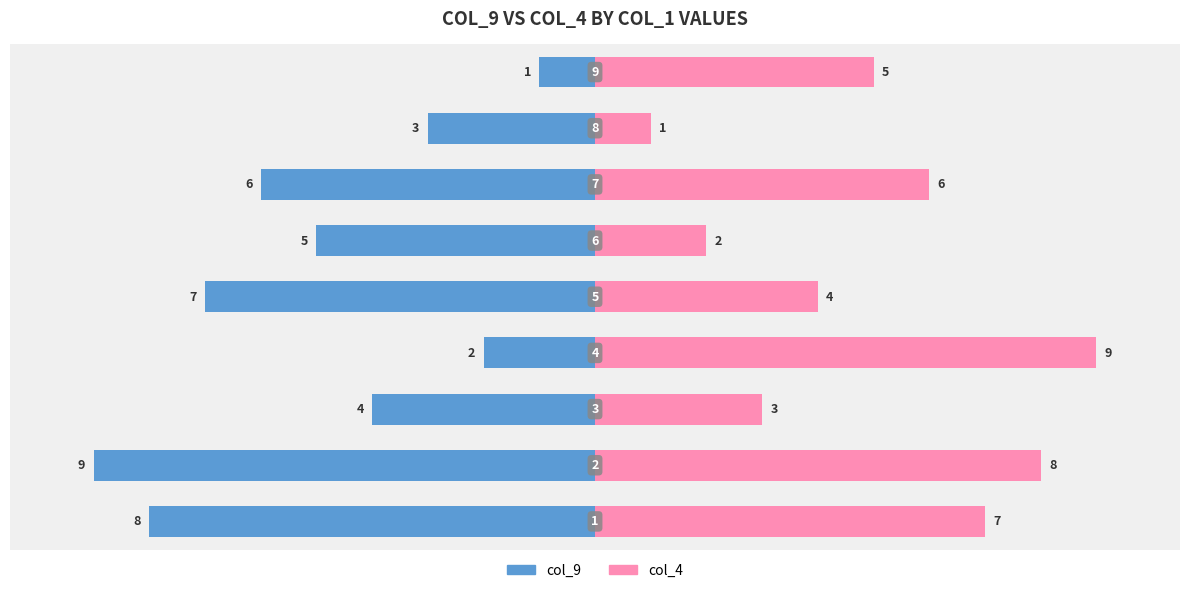

How many col_4 values are between 3 and 7?

5